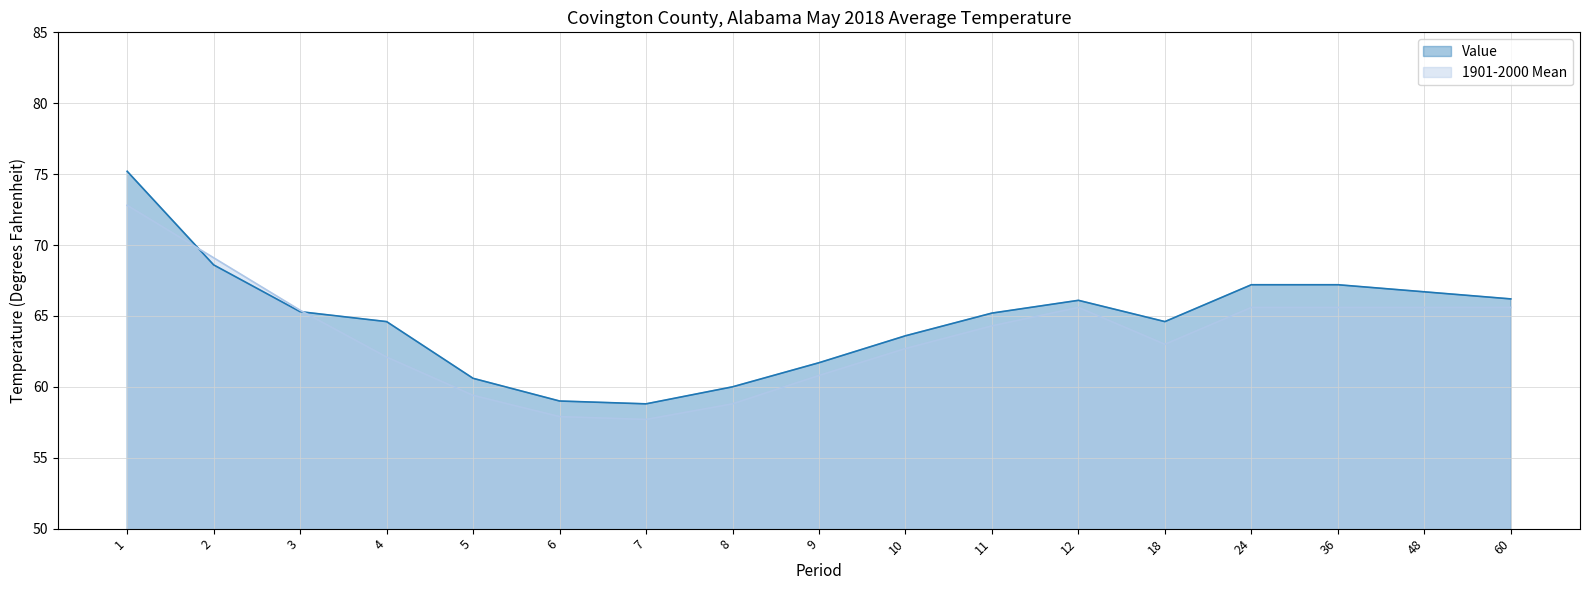

The Value series shows 65.2 at 11. True or false?

True